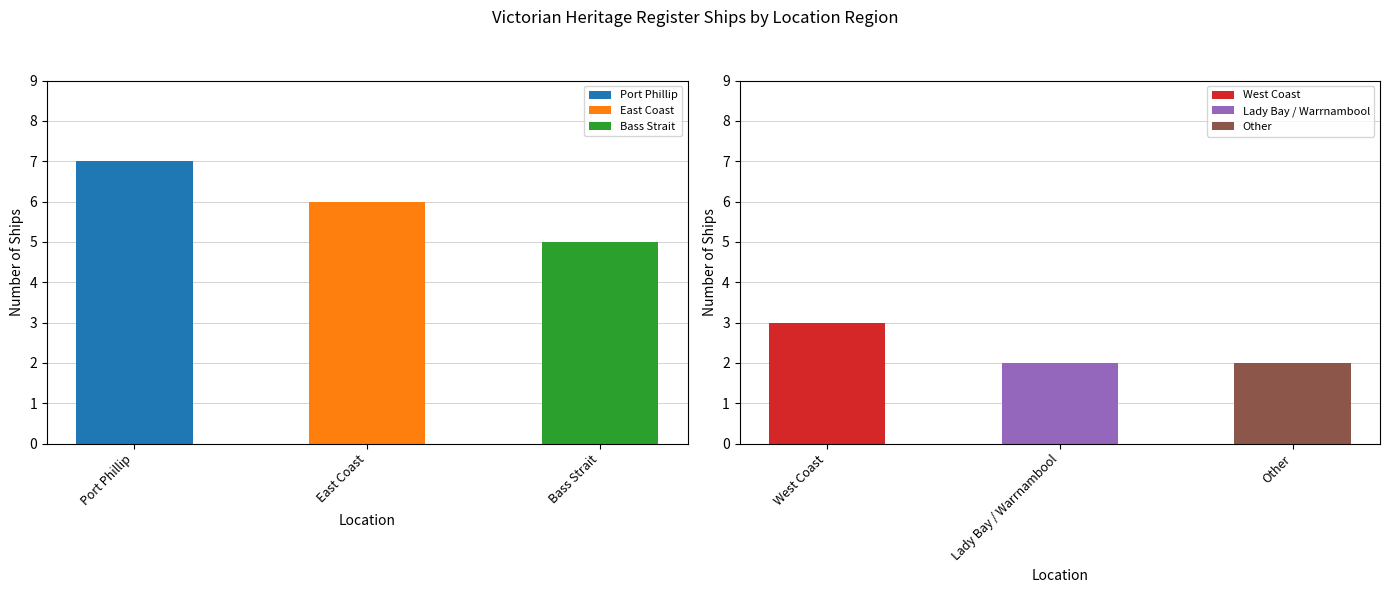

What is the smallest value displayed?

2